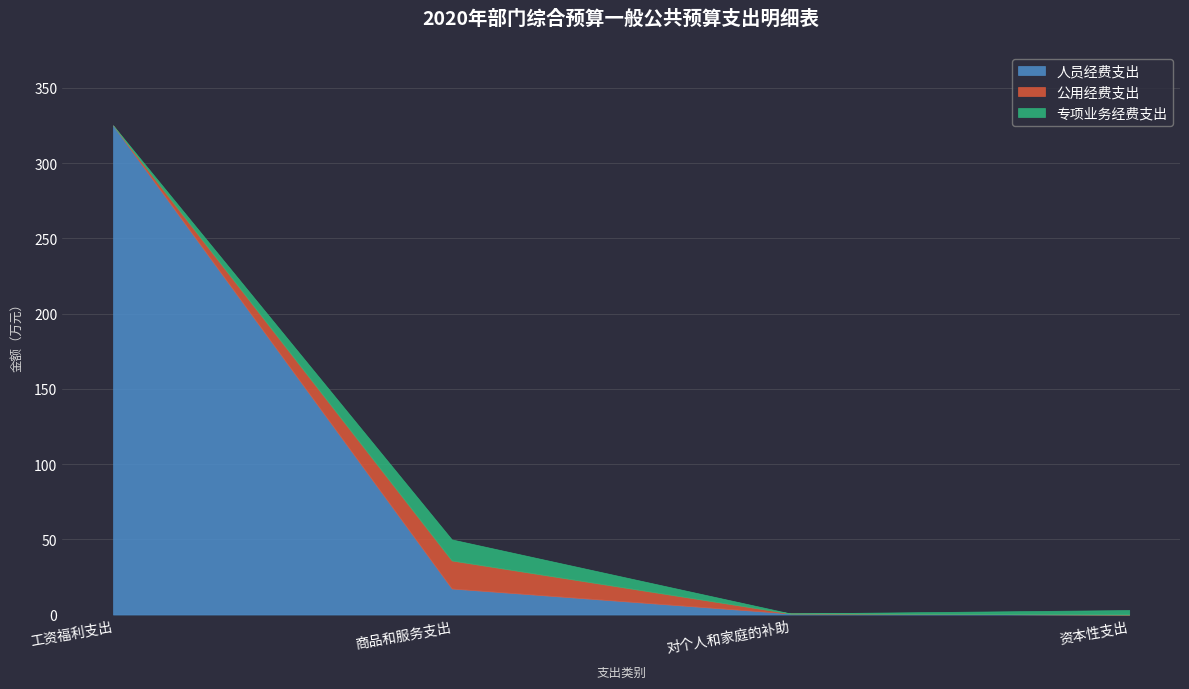

Which series has the widest spread of values?

人员经费支出